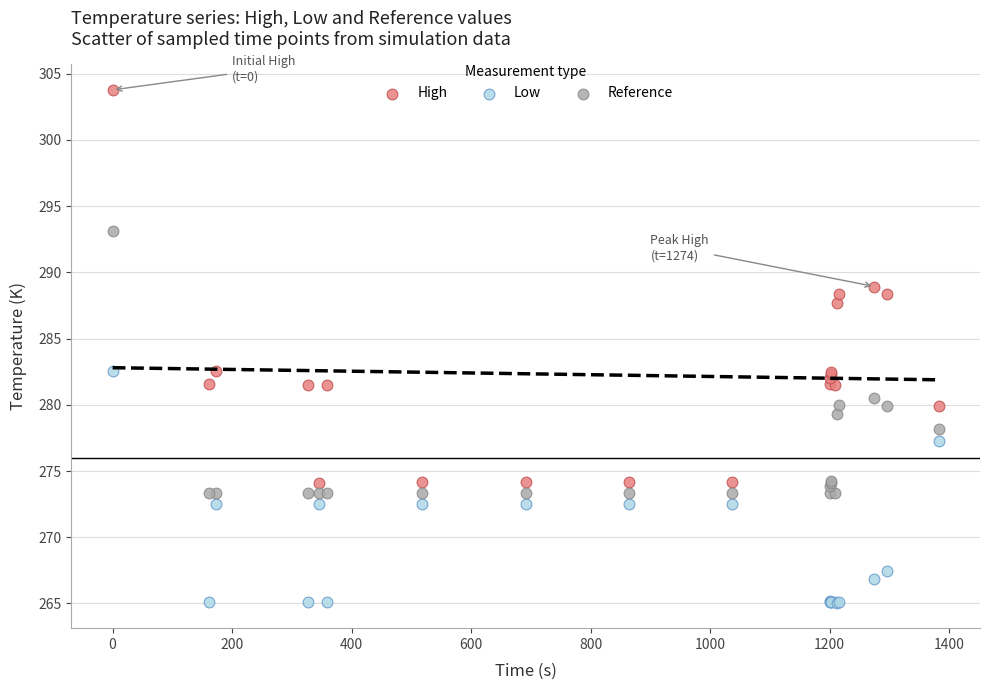

Which series has the largest Y range (max minus min)?

High